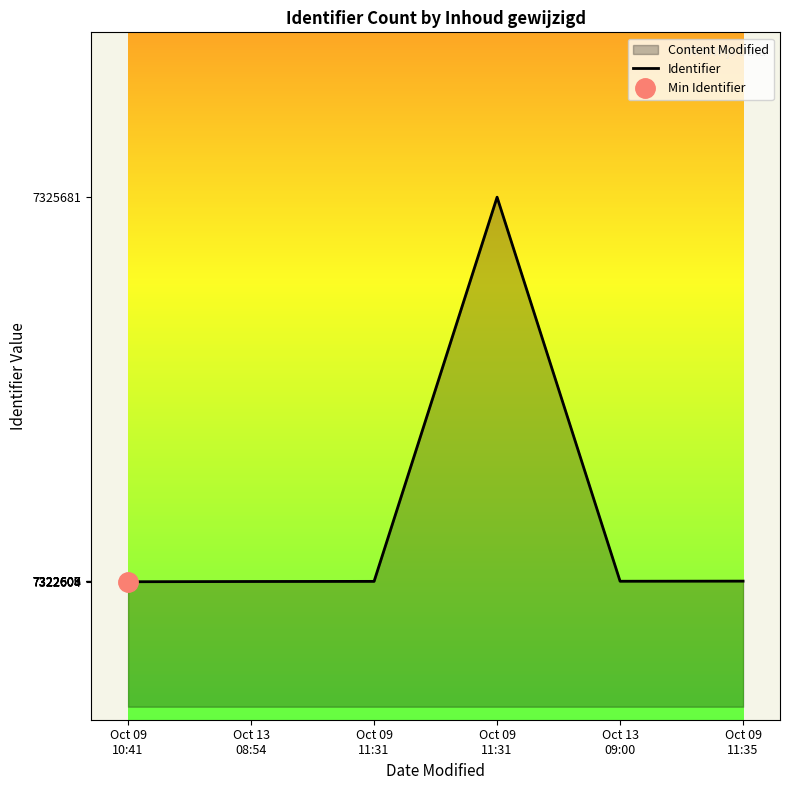

Reading left to right, extract all data points from this chart.

7322604	7322606	7322607	7325681	7322608	7322609